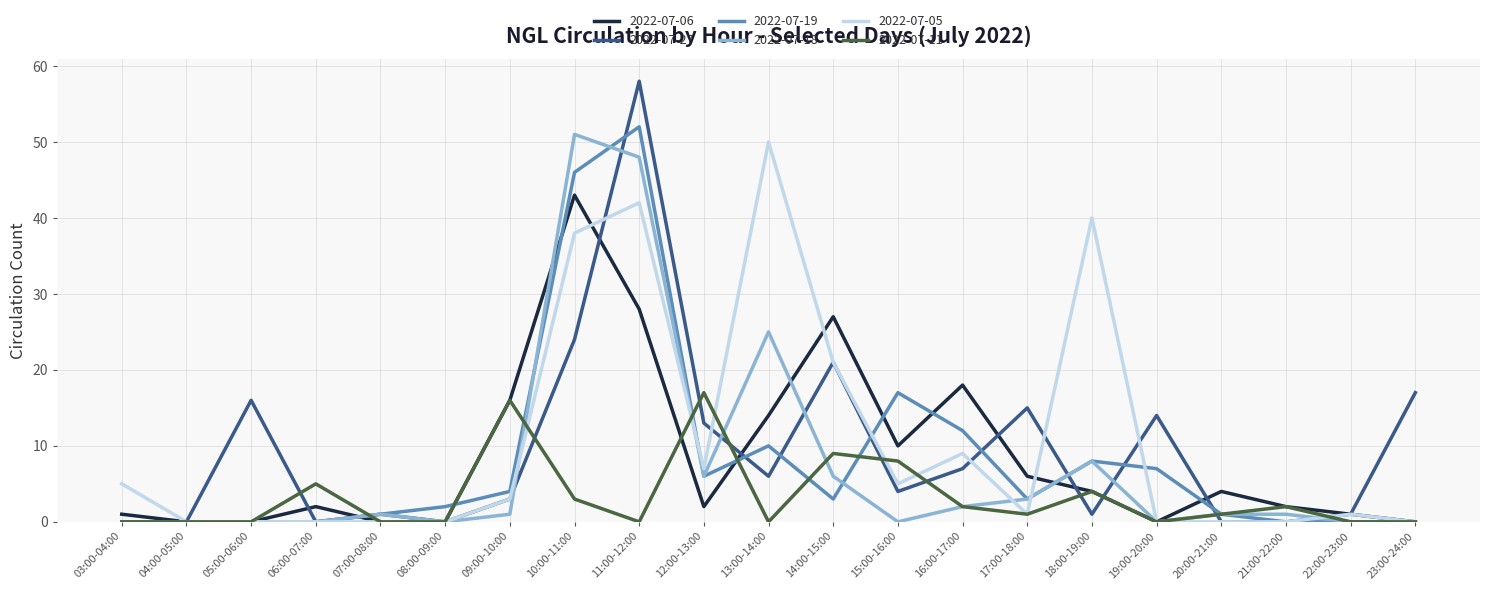

Between 08:00-09:00 and 19:00-20:00, which series saw the biggest shift?

2022-07-27